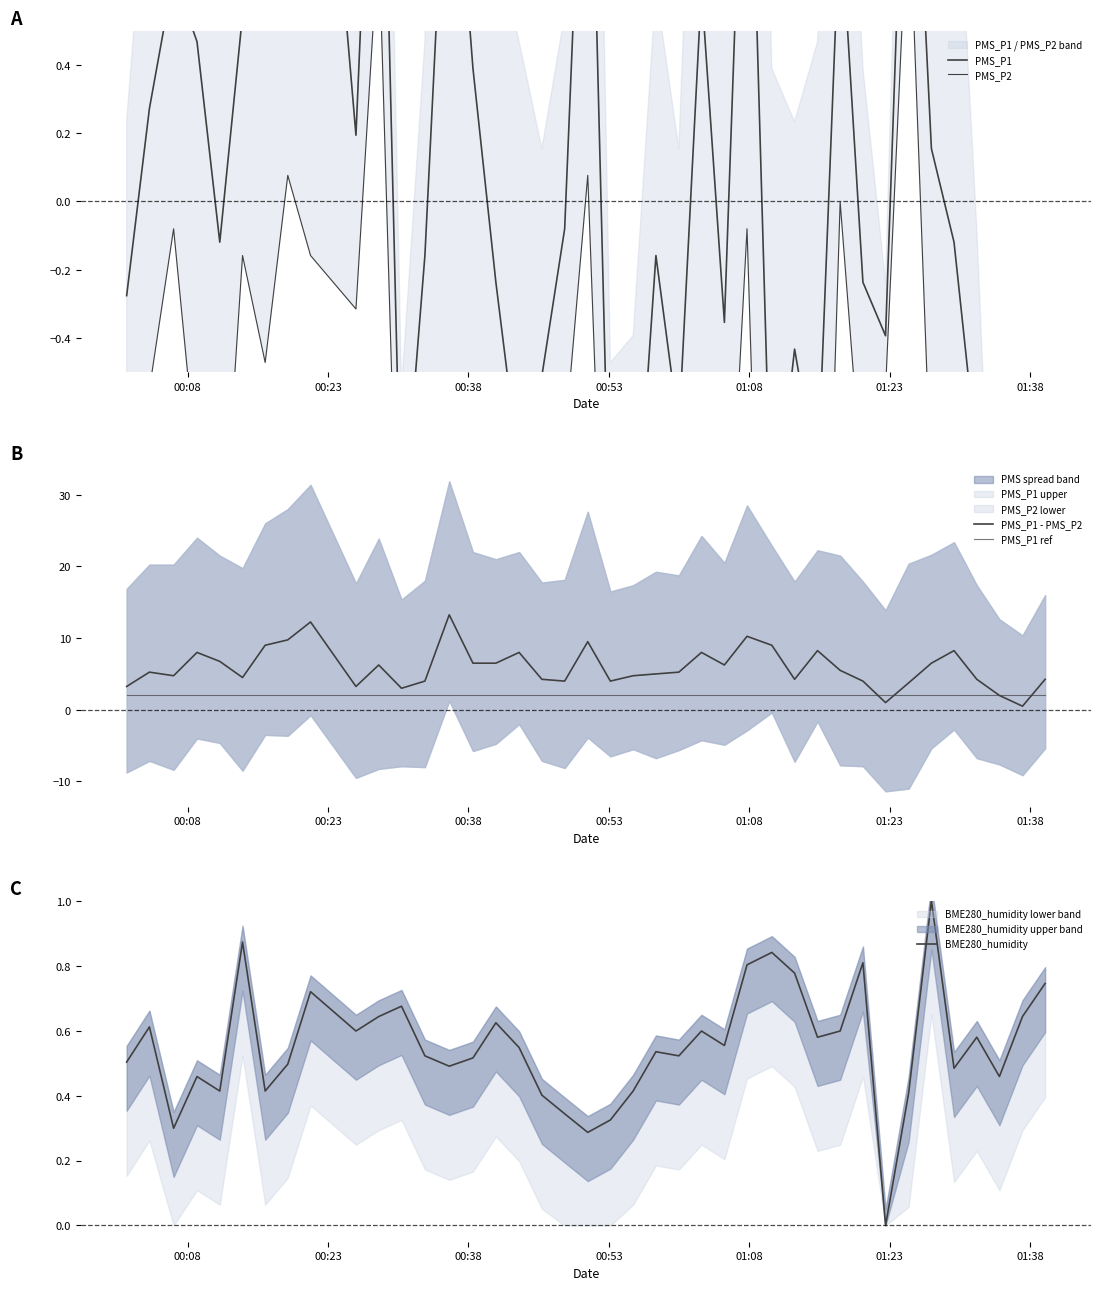

What is the difference between the maximum and minimum values in the PMS_P2 series?

3.4